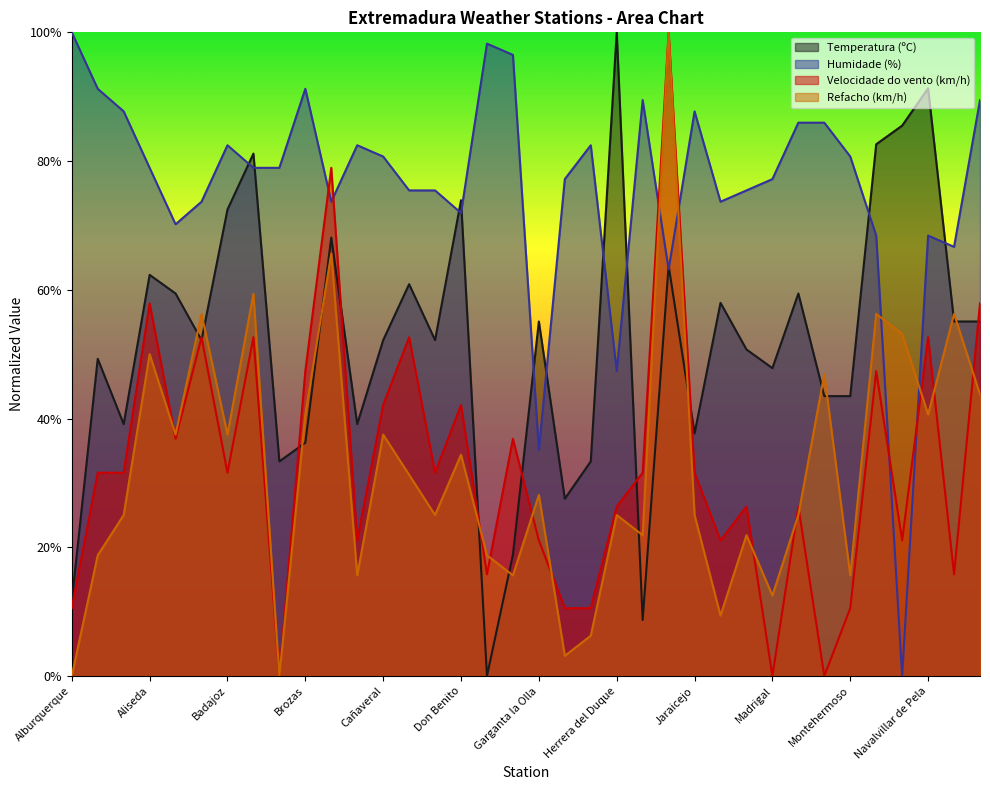

Which series has the largest range (max minus min)?

Temperatura (ºC)